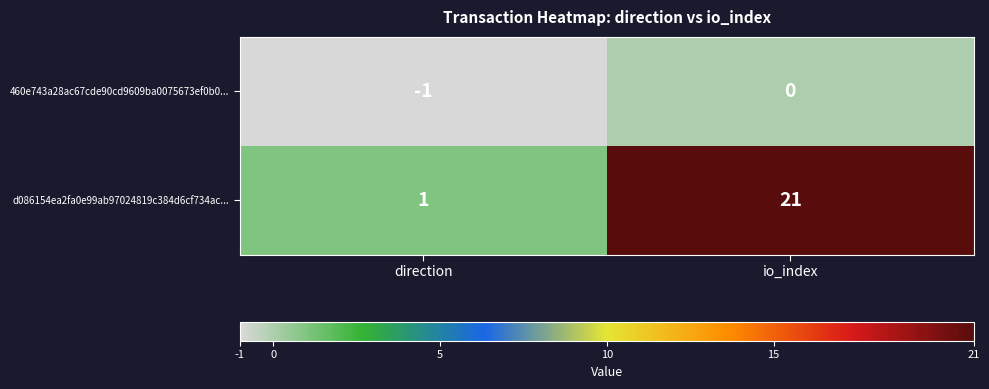

The d086154ea2fa0e99ab97024819c384d6cf734ac... series shows 0 at direction. True or false?

False